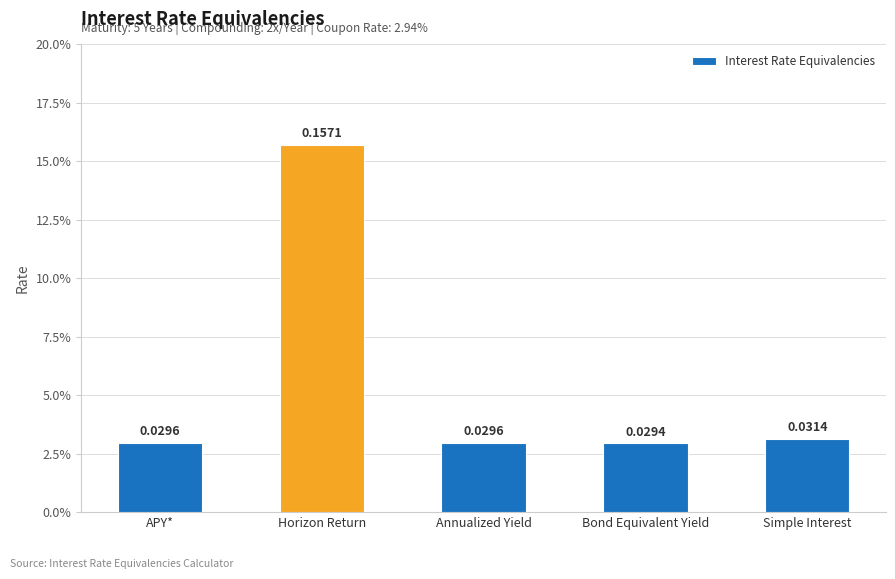

How many distinct data groups are displayed?

1